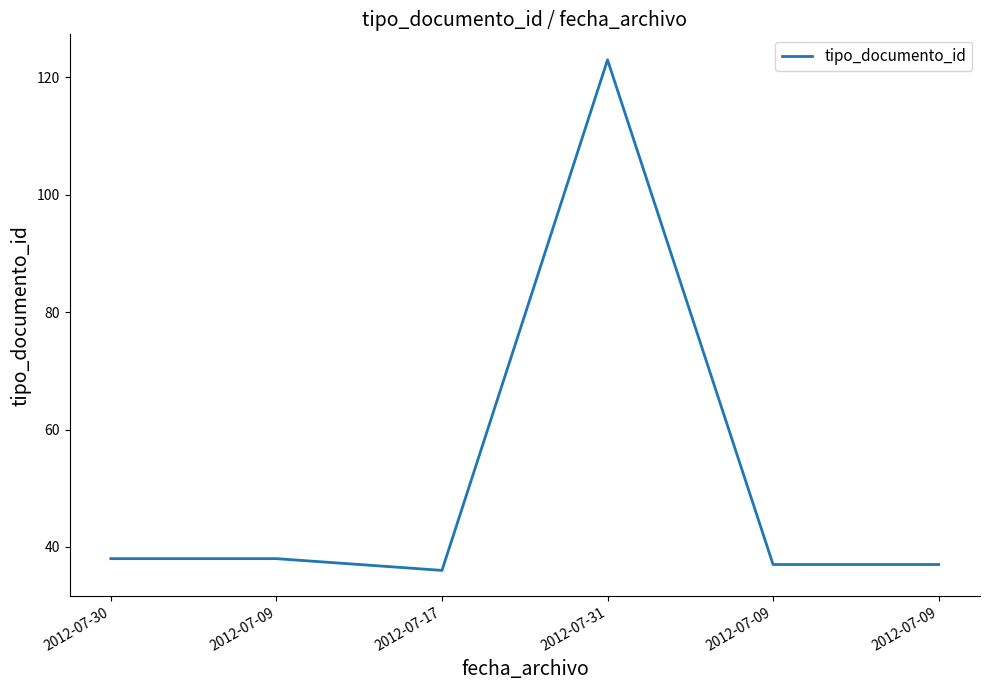

Reading right to left, what are all the values shown in this chart?

2012-07-09=37	2012-07-09=37	2012-07-31=123	2012-07-17=36	2012-07-09=38	2012-07-30=38